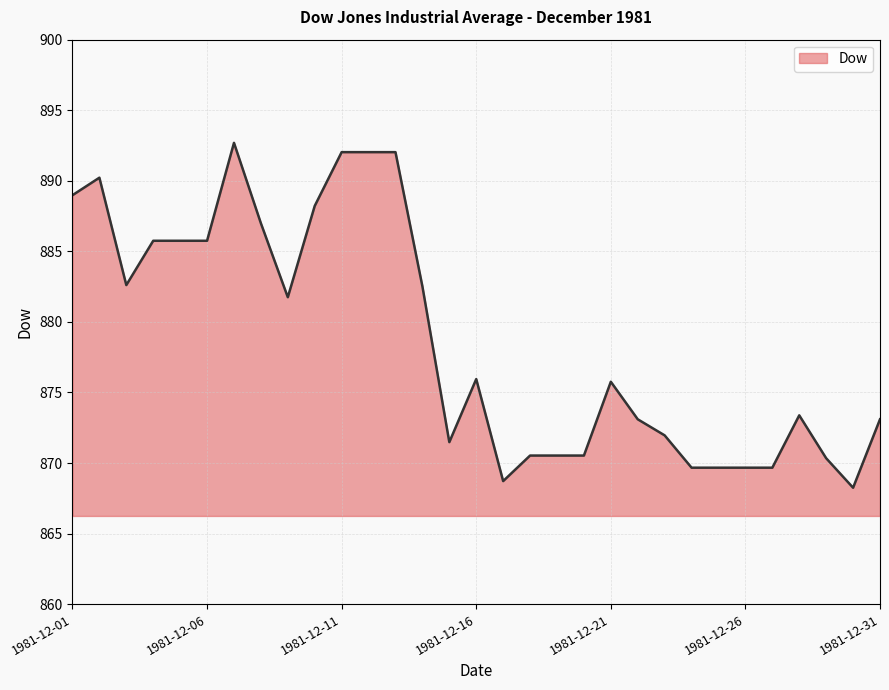

What is the maximum value shown in the chart?

892.7